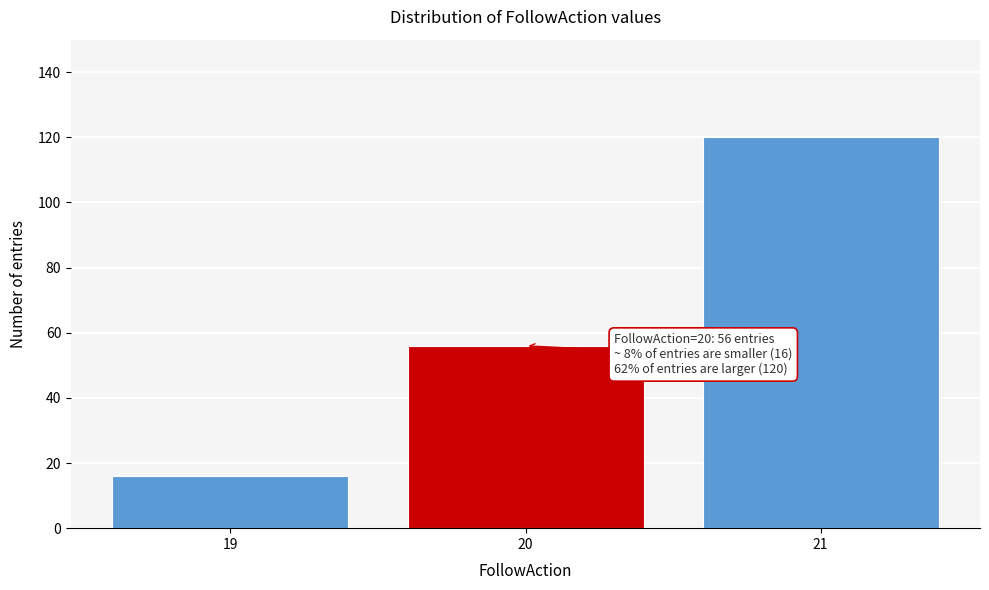

Reading left to right, transcribe all the data shown in this chart.

16	56	120